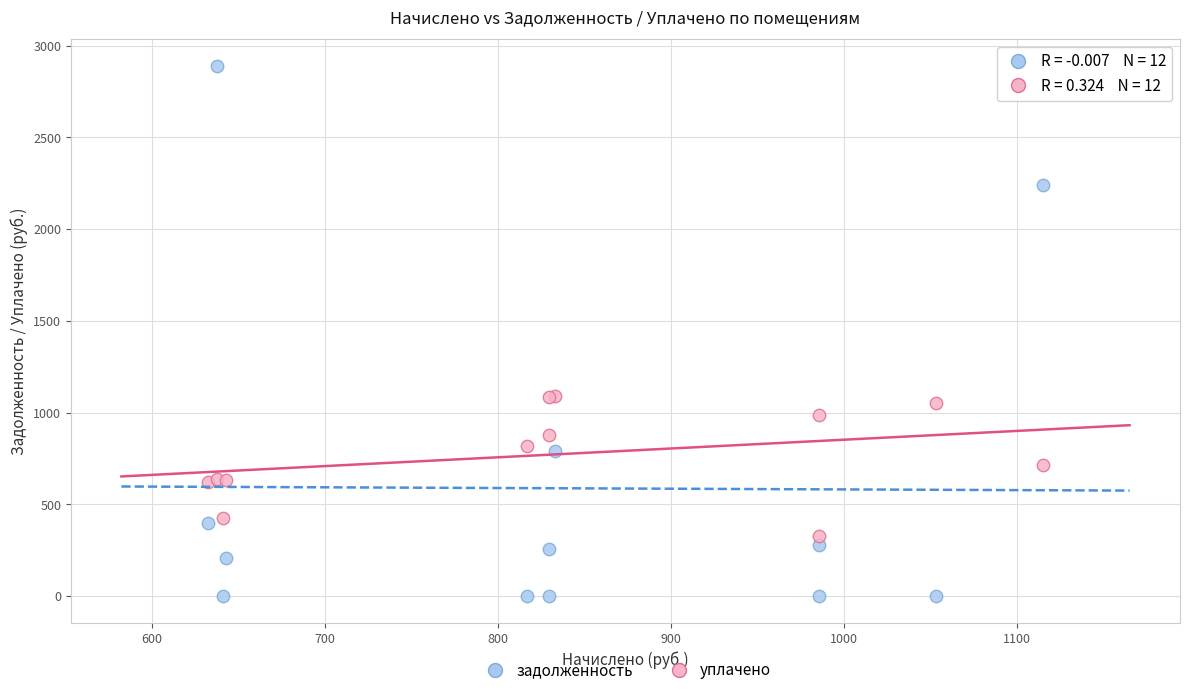

Which series reaches the minimum Y coordinate?

задолженность